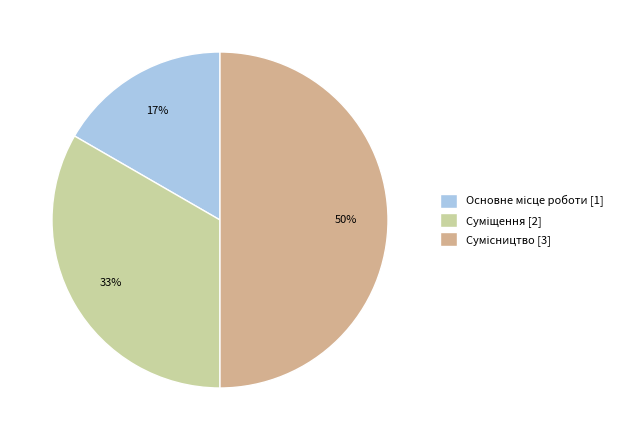

To the nearest percent, what is the difference between the largest and smallest slice percentages?

33%